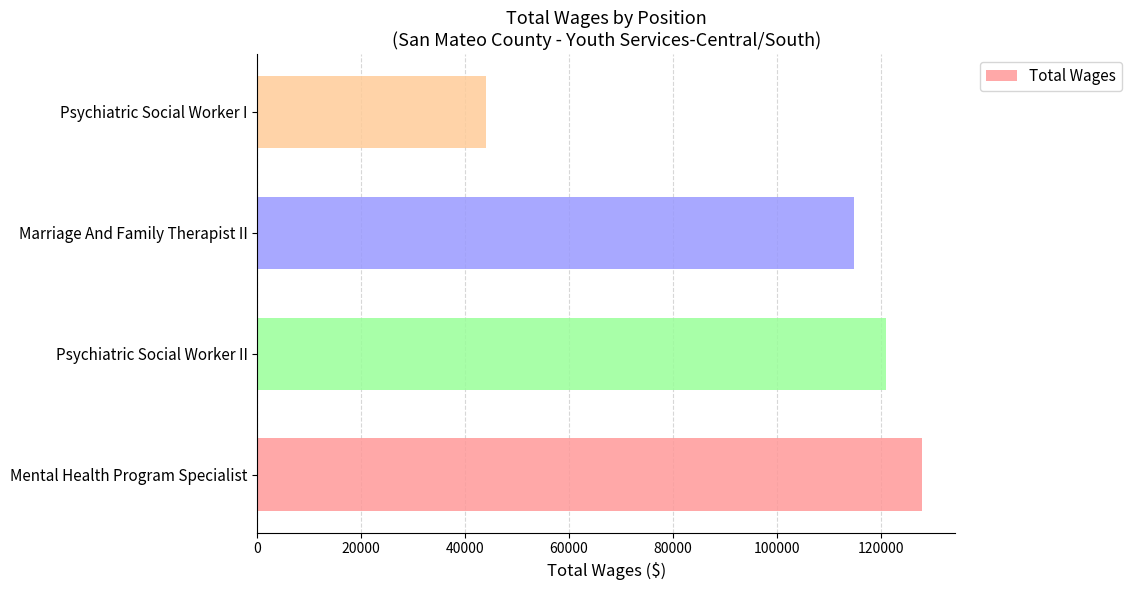

What is the minimum value shown in the chart?

44061